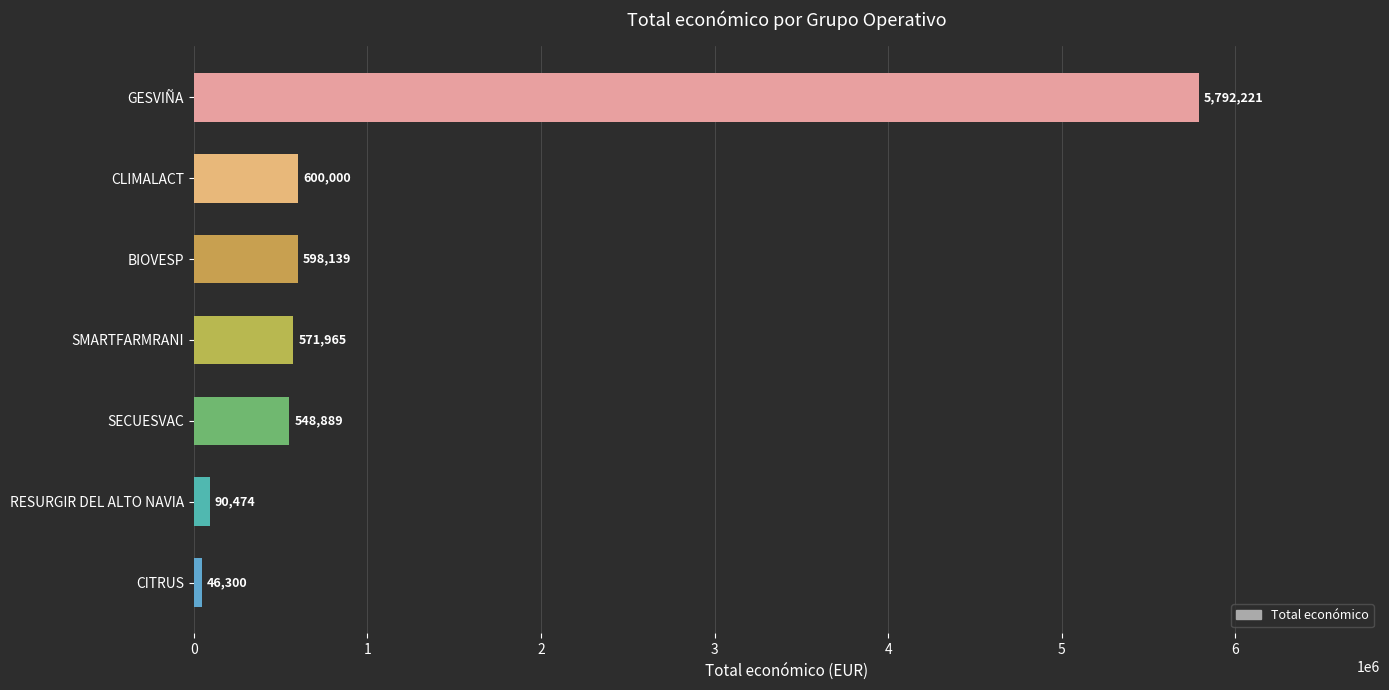

What is the smallest value displayed?

46300